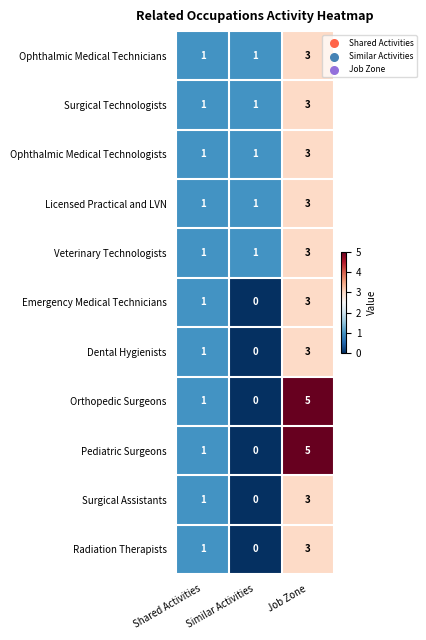

What is the total value across all series at Similar Activities?

5